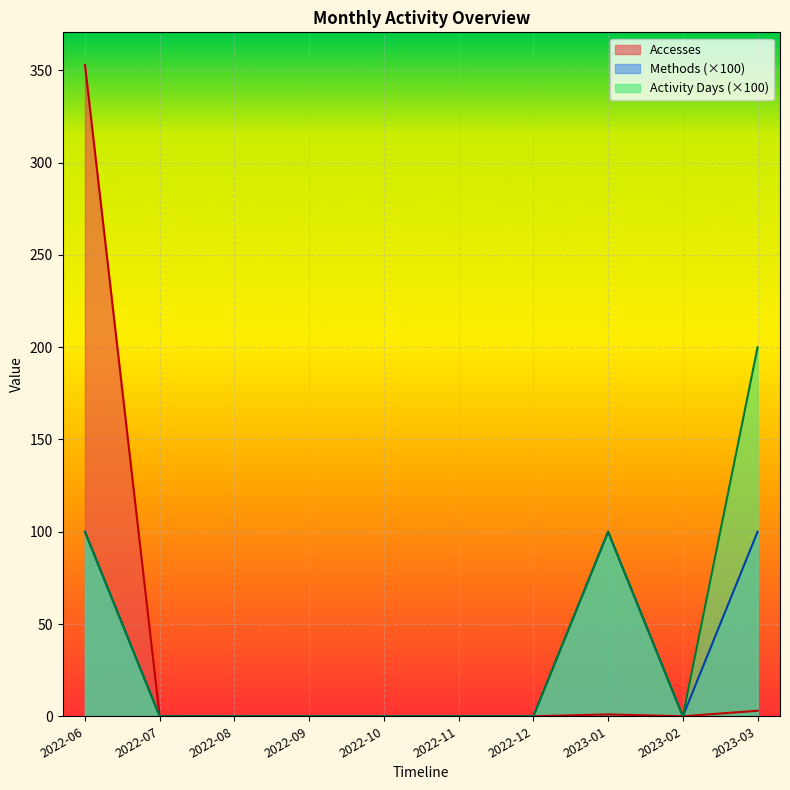

Where is the first local minimum for Methods?

2023-02